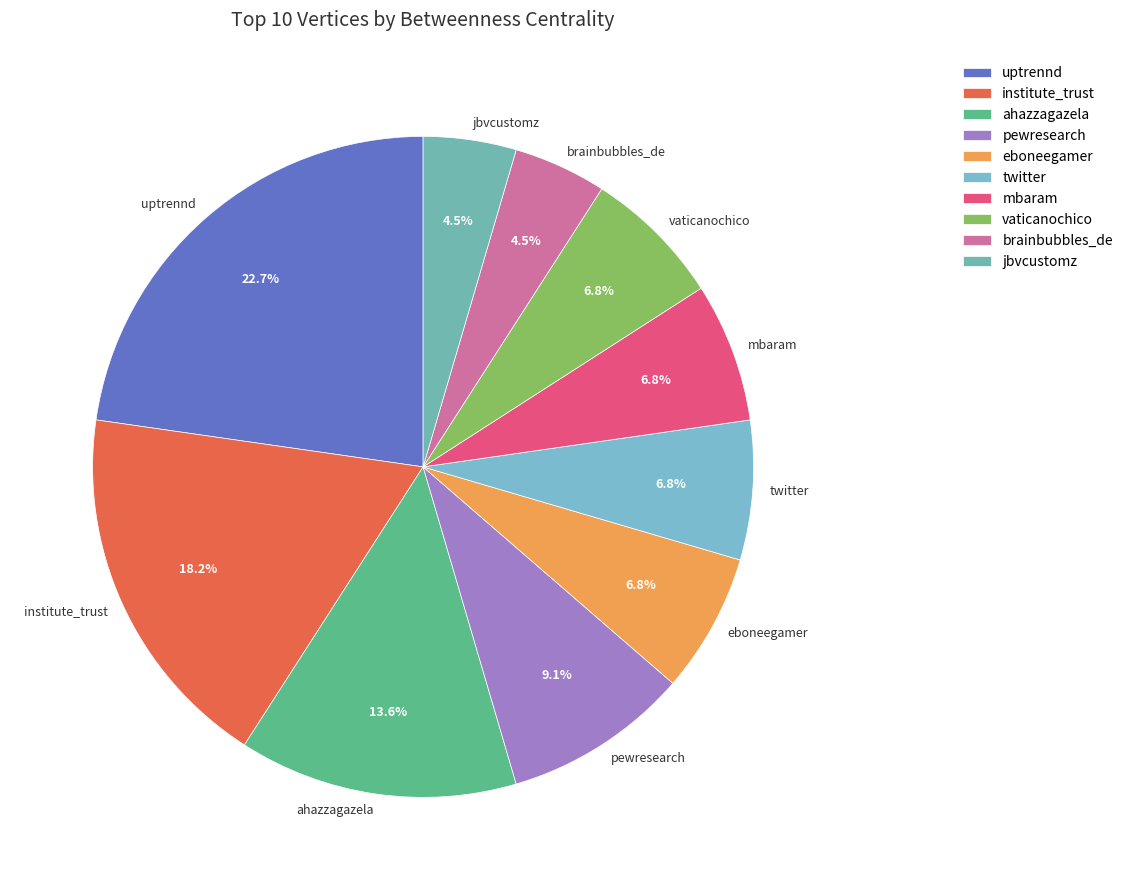

Which slice is the largest?

uptrennd